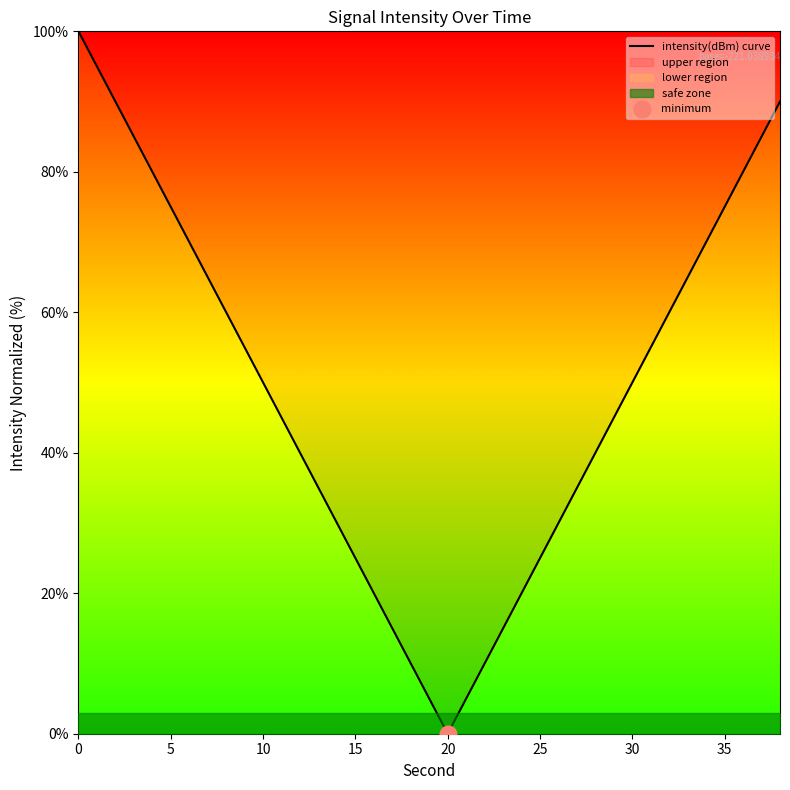

At which label does intensity(dBm) curve reach its minimum?

20